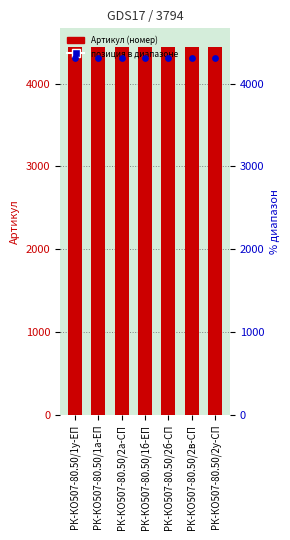

Which series has the largest Y range (max minus min)?

Артикул